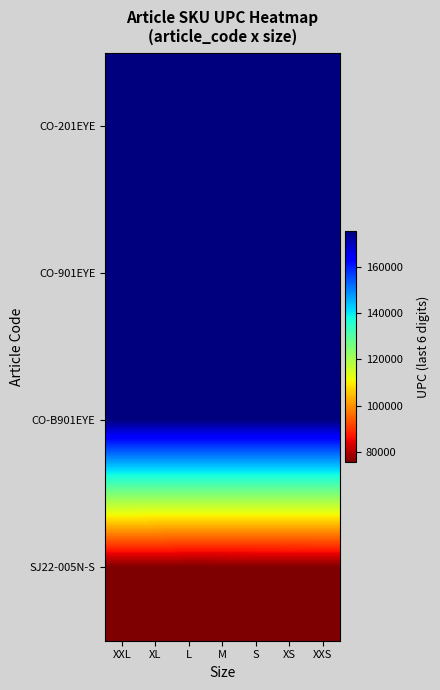

Which label corresponds to the smallest value in the chart?

L